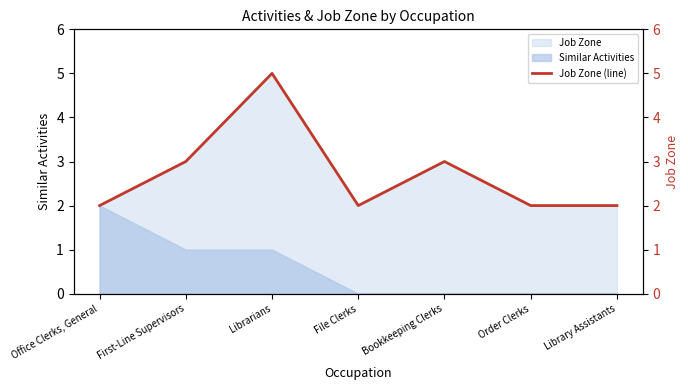

What is the sum of the values at Library Assistants and First-Line Supervisors?

5